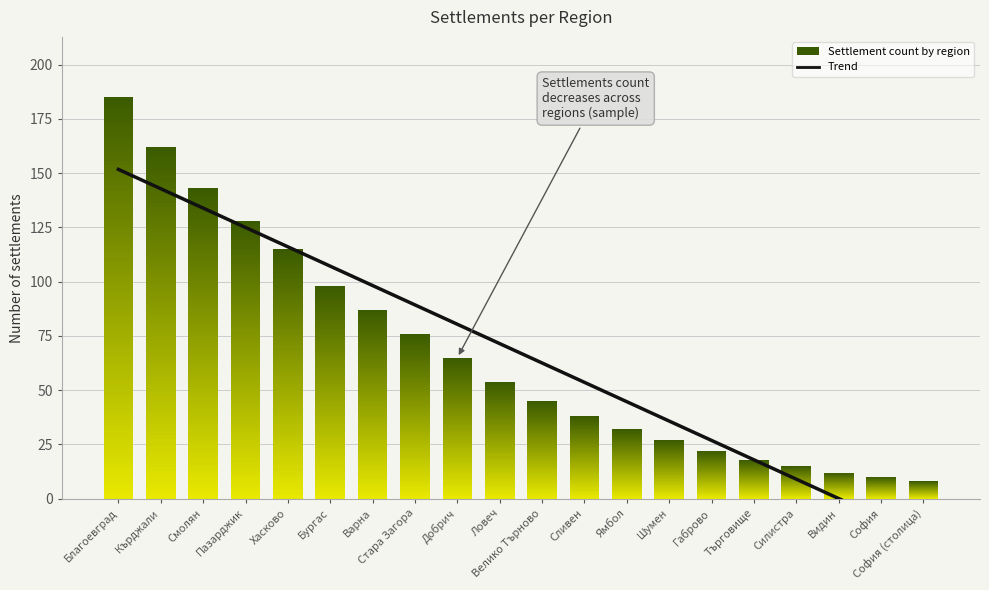

Approximately how many times larger is the value at Шумен compared to Кърджали?

0.2